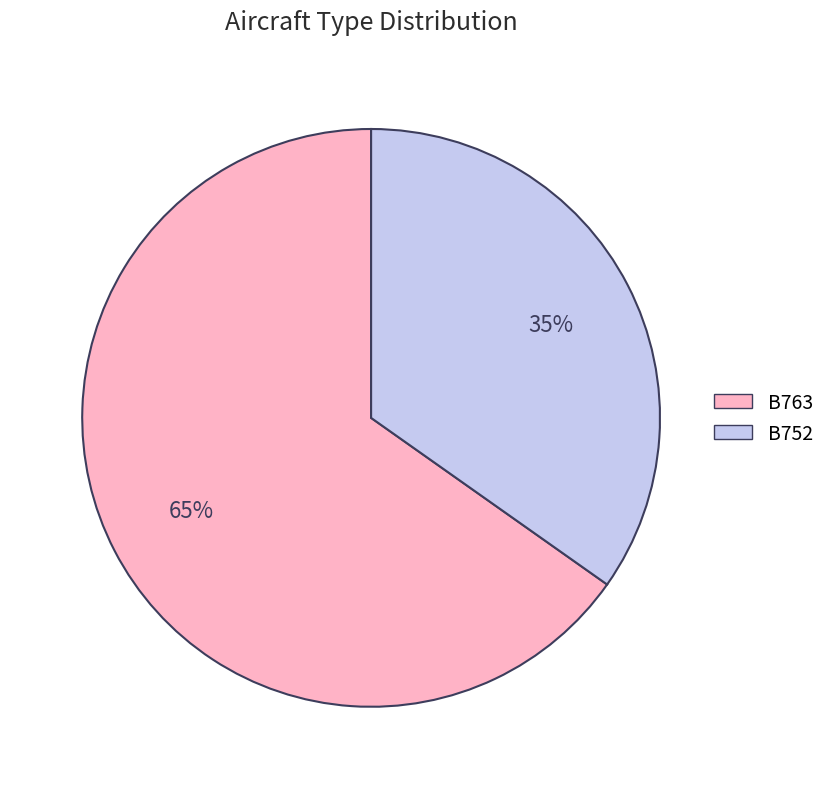

Rank the categories by value from highest to lowest.

B763, B752